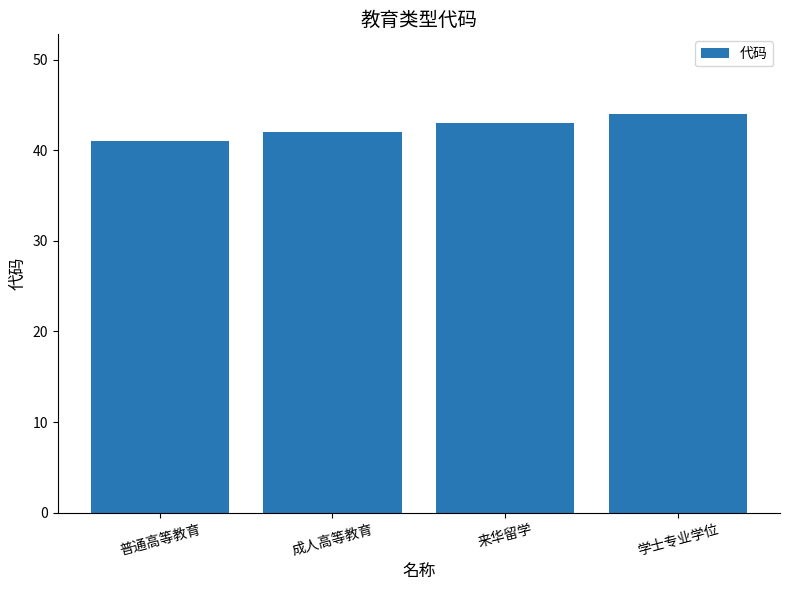

Reading left to right, what are all the values shown in this chart?

41	42	43	44